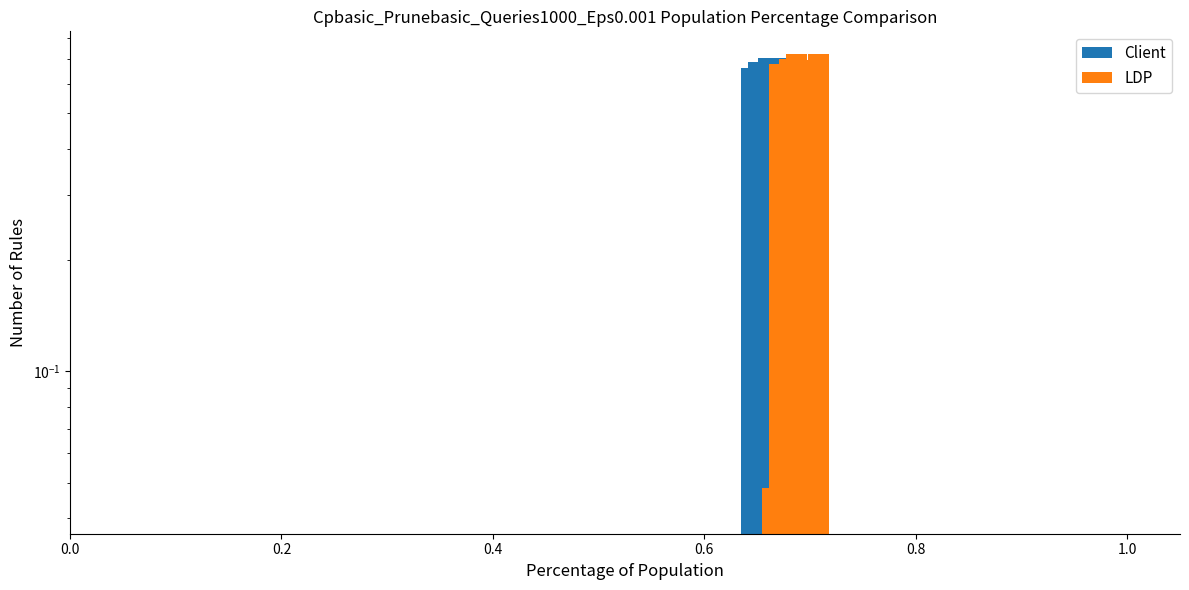

What are all the series names shown in the legend?

Client, LDP